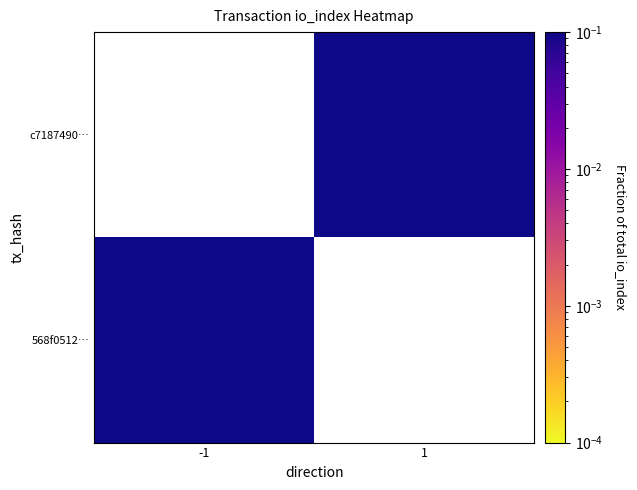

Rank the series by their average value, from lowest to highest.

568f0512…, c7187490…